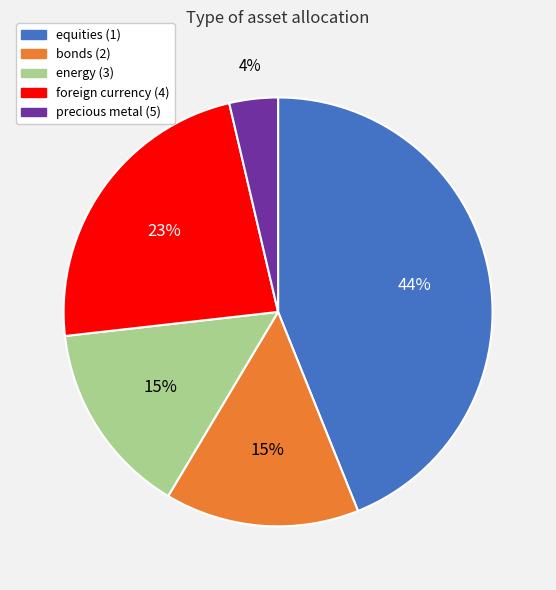

True or false: energy (3) accounts for 15% of the total.

True